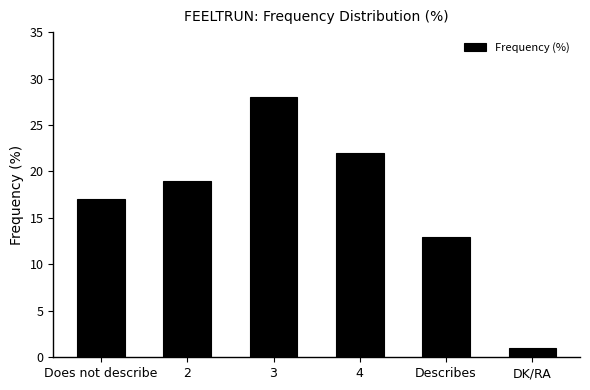

Reading right to left, what are all the values shown in this chart?

1	13	22	28	19	17